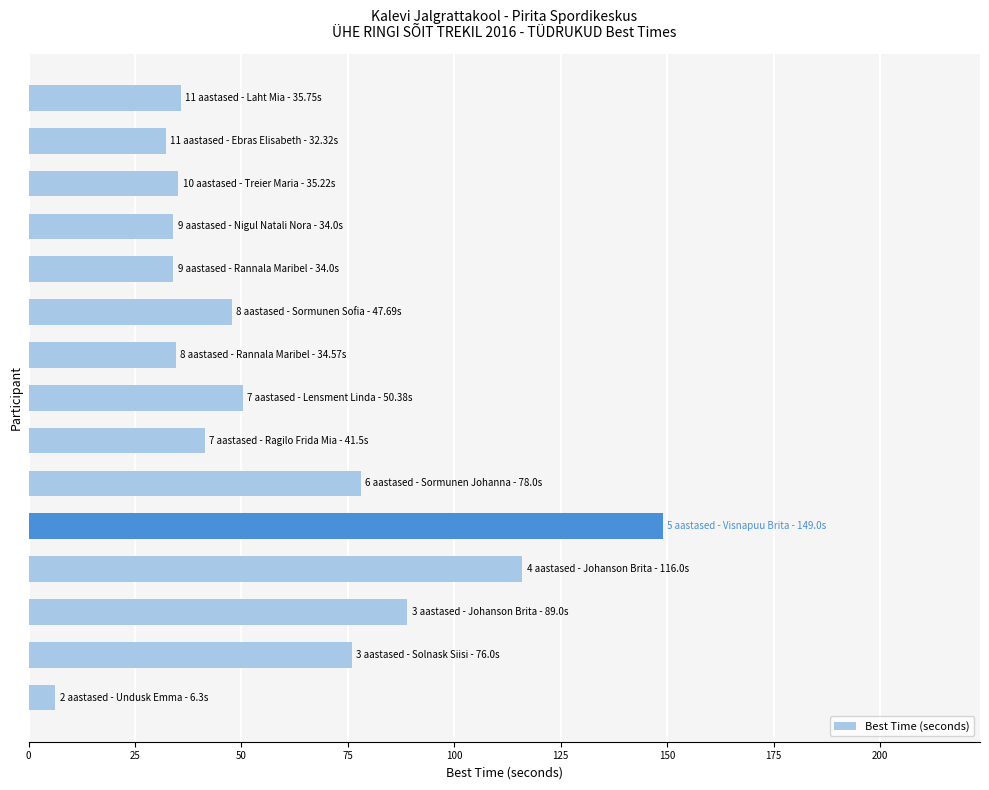

What is the sum of all values?

859.7